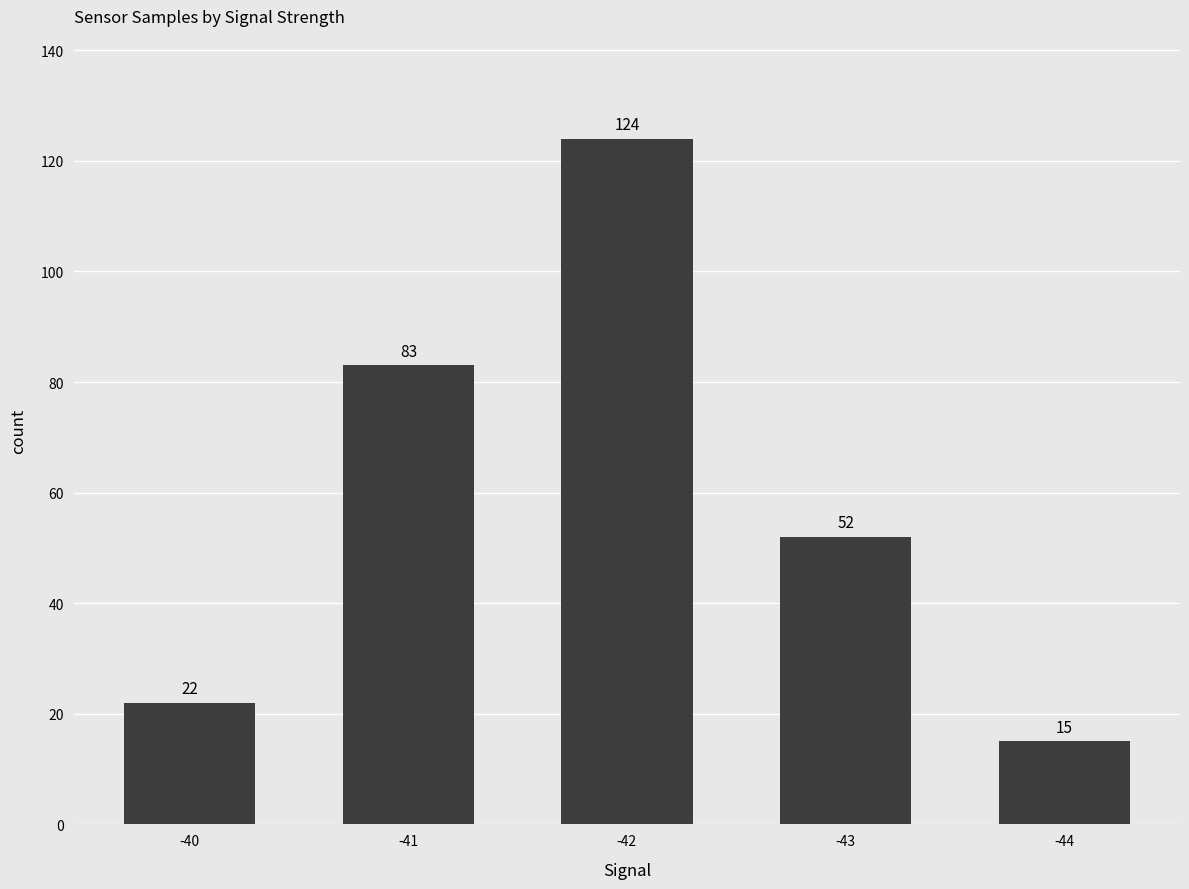

Reading left to right, list all the values displayed in this chart.

-40=22	-41=83	-42=124	-43=52	-44=15